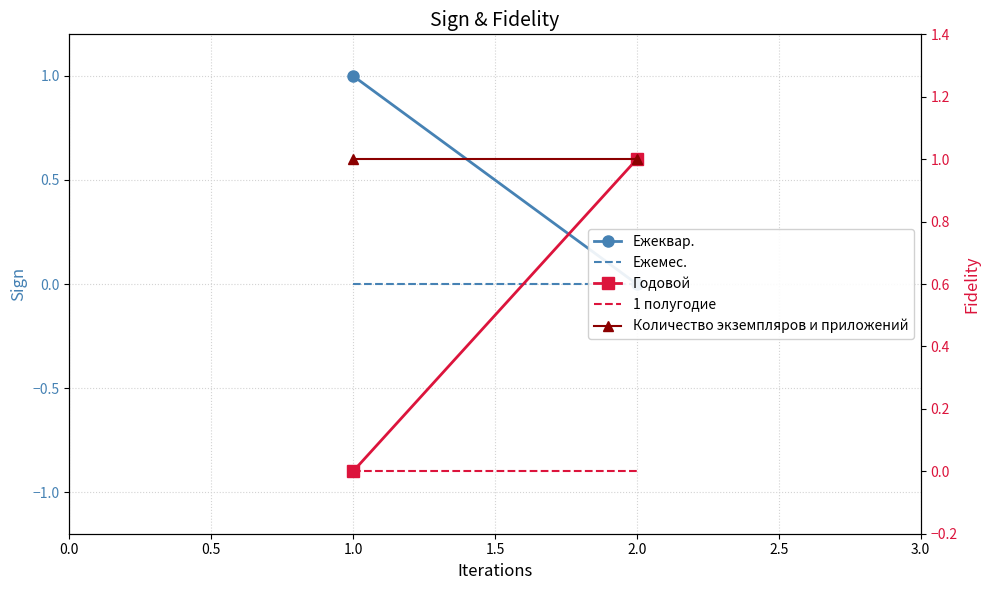

Reading left to right, what are all the values shown in this chart?

Ежеквар.: 1	0
Ежемес.: 0	0
Годовой: 0	1
1 полугодие: 0	0
Количество экземпляров и приложений: 1	1